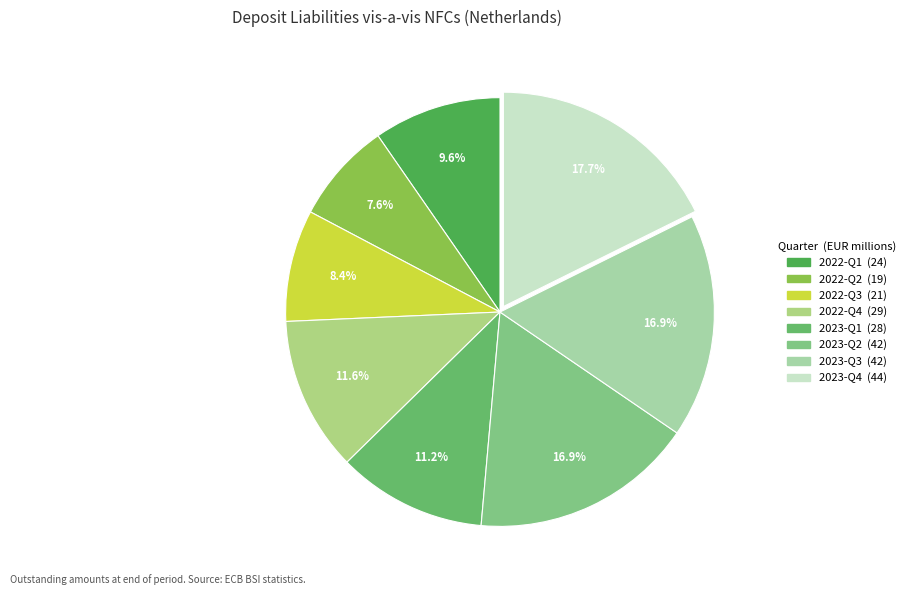

To the nearest percent, what is the difference between the 2022-Q1 and 2022-Q3 slice percentages?

1%